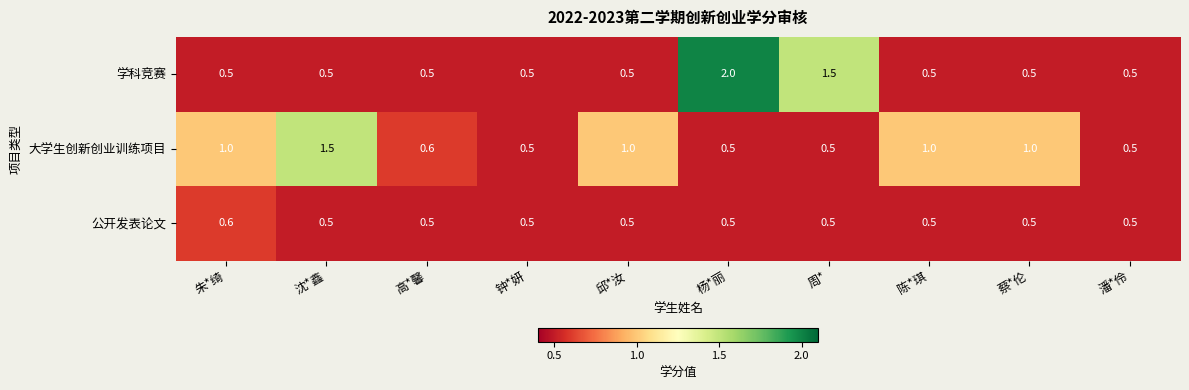

What is the average value of the 学科竞赛 series?

0.8